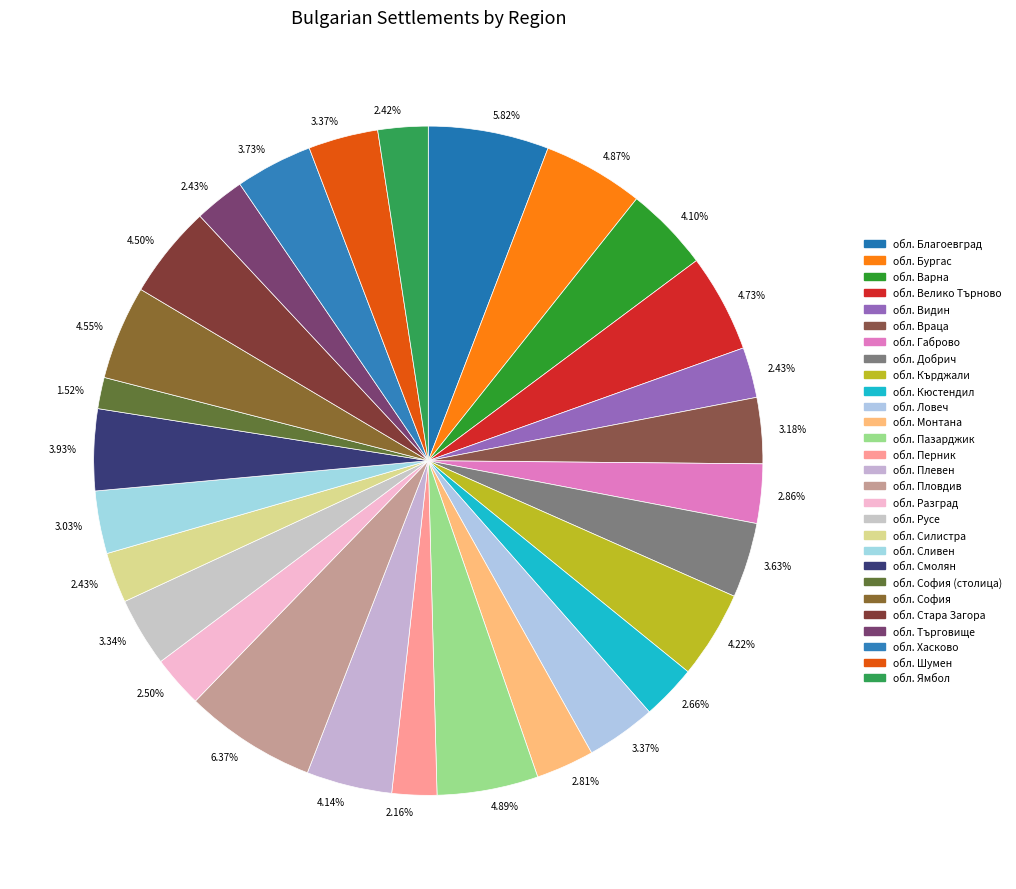

What is the smallest slice in the pie chart?

обл. София (столица)